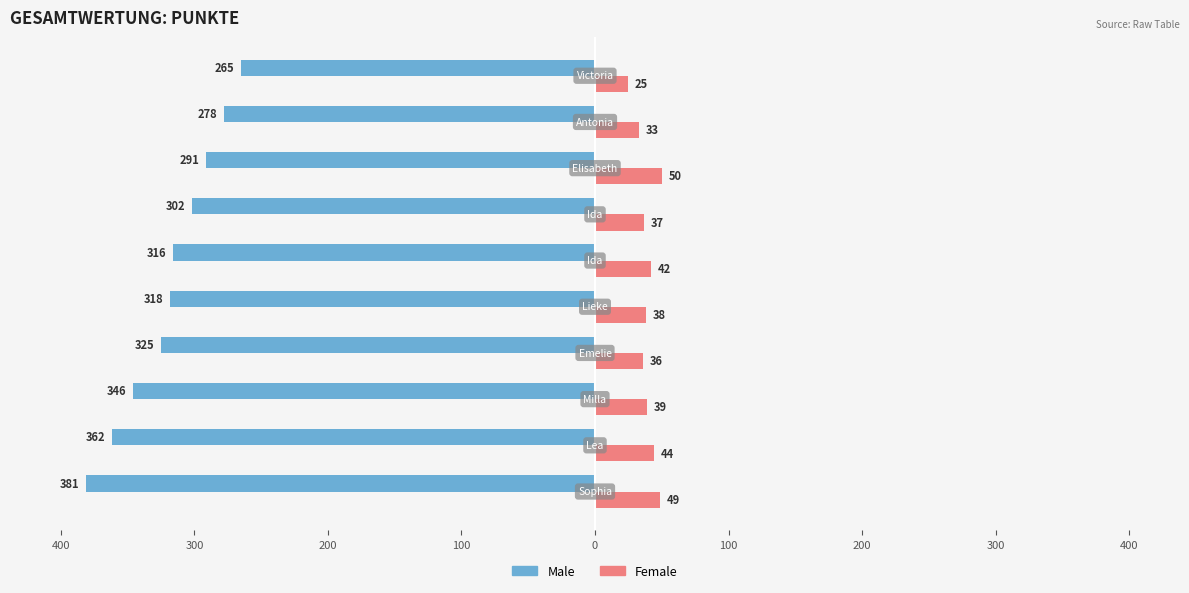

How many bars are there in each group?

2